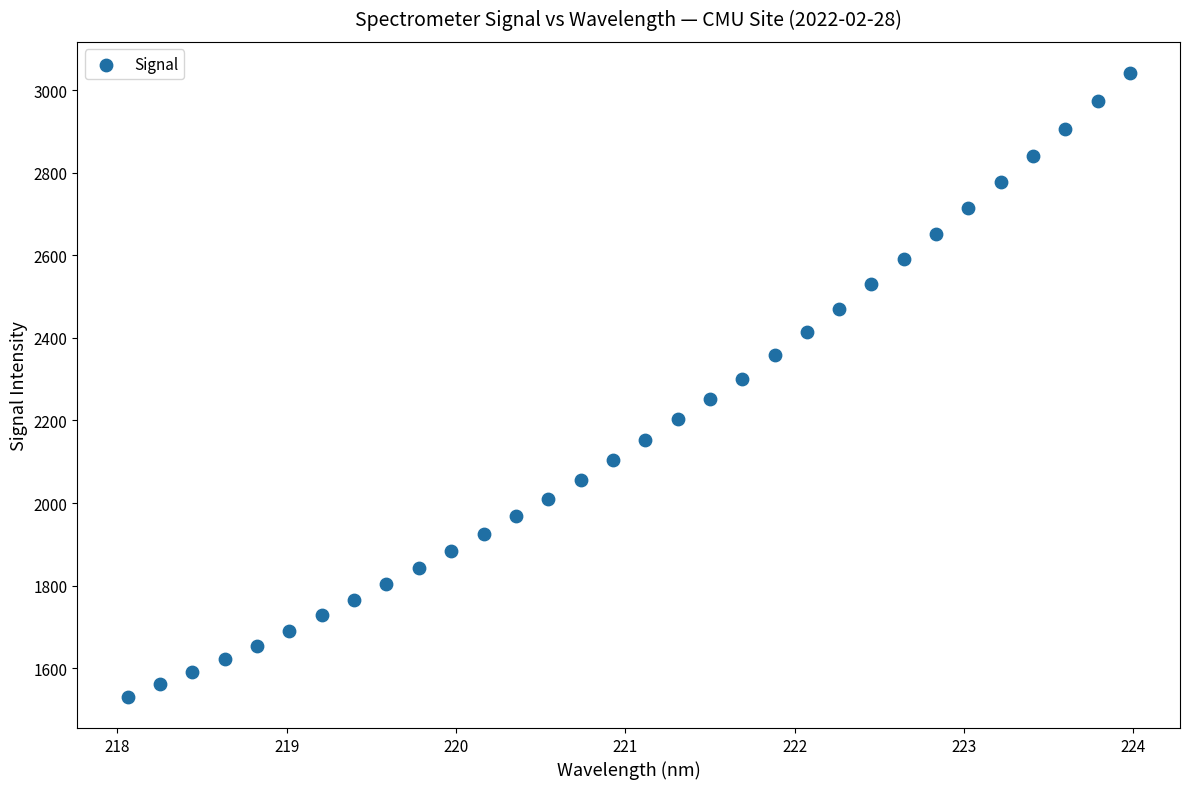

What is the range of Y values (max minus min)?

1511.2